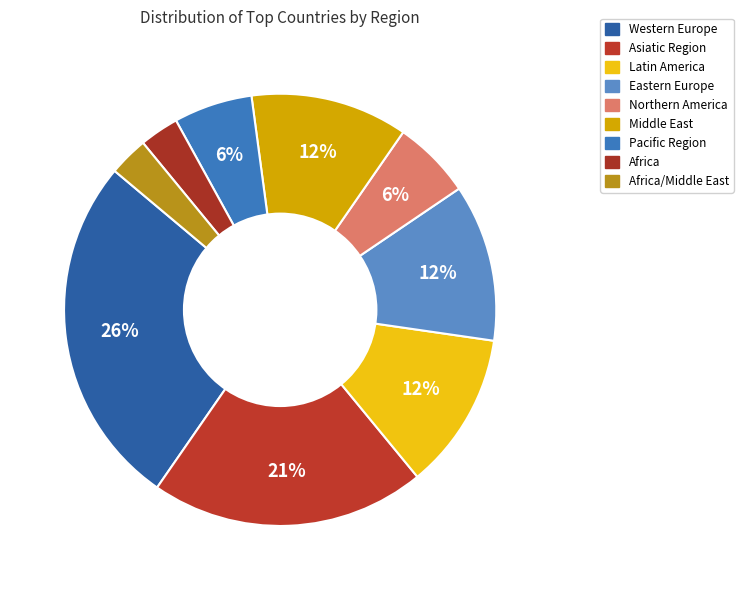

Count the number of slices in the pie.

9